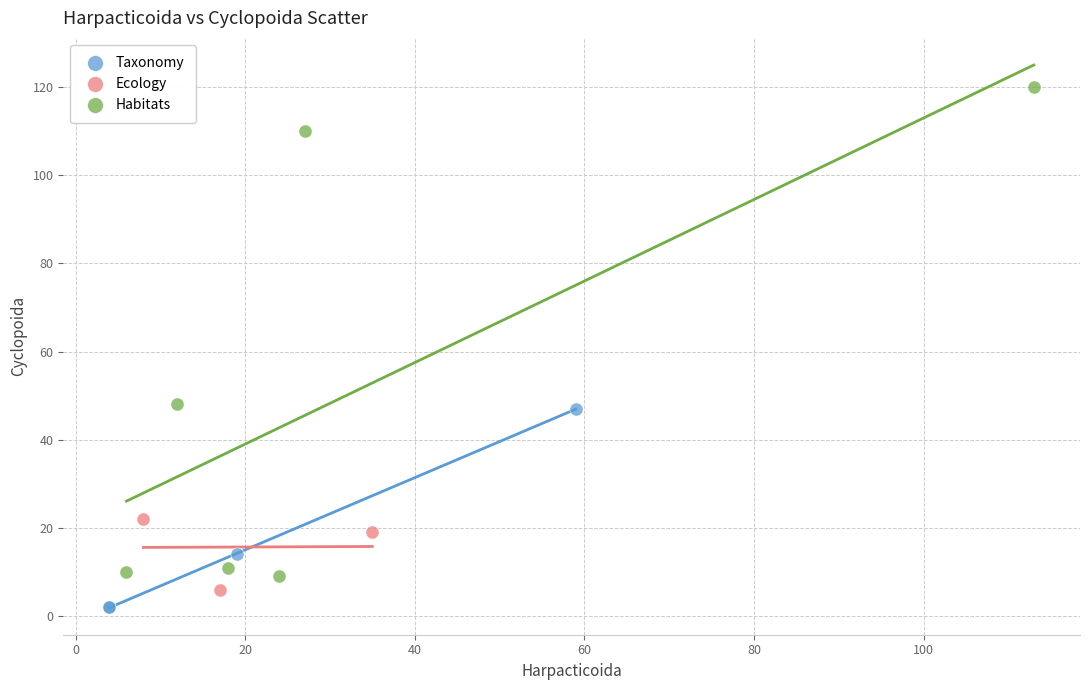

Which series contains the highest Y value?

Habitats